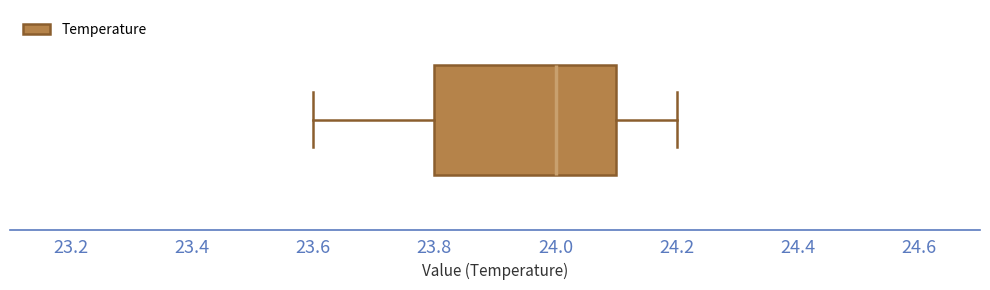

Transcribe this box plot: give where the median line is, the range the box spans, and where the two whiskers end, as read against the x-axis. The values are not printed on the chart, so give them approximately, as read against the axis.

median 24.0, box 23.8 to 24.1, whiskers 23.6 to 24.2